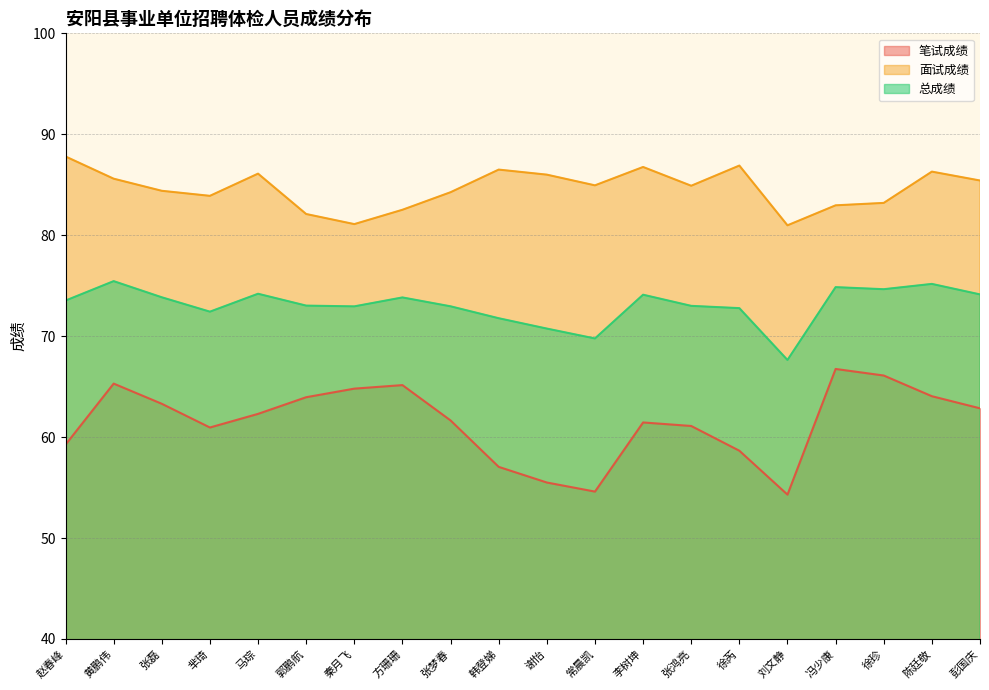

How many lines are shown in the chart?

3